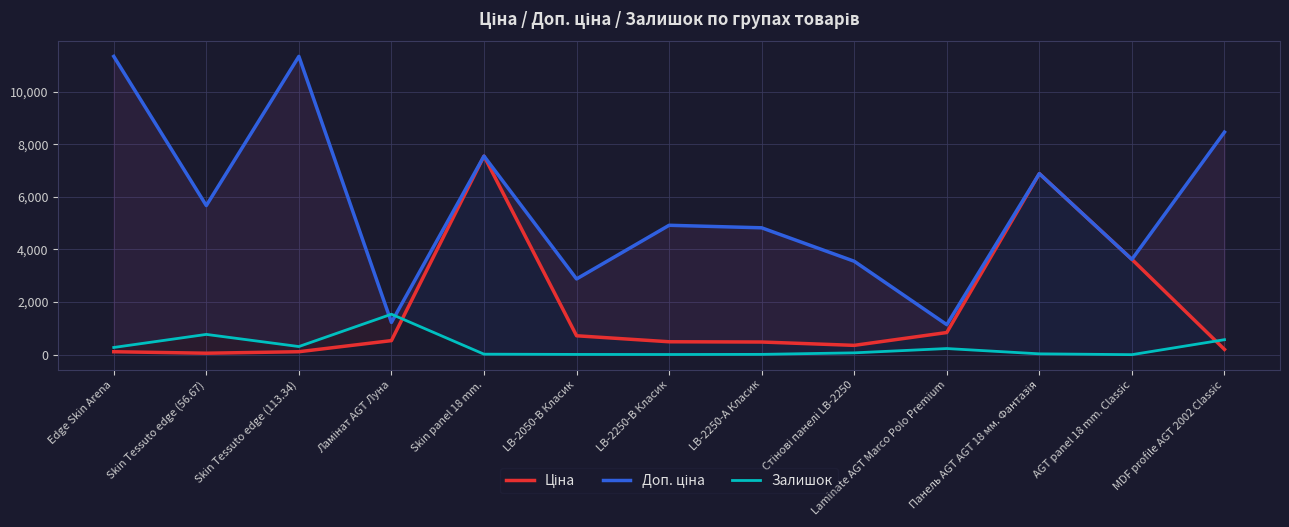

At which label does Ціна reach its peak?

Skin panel 18 mm.